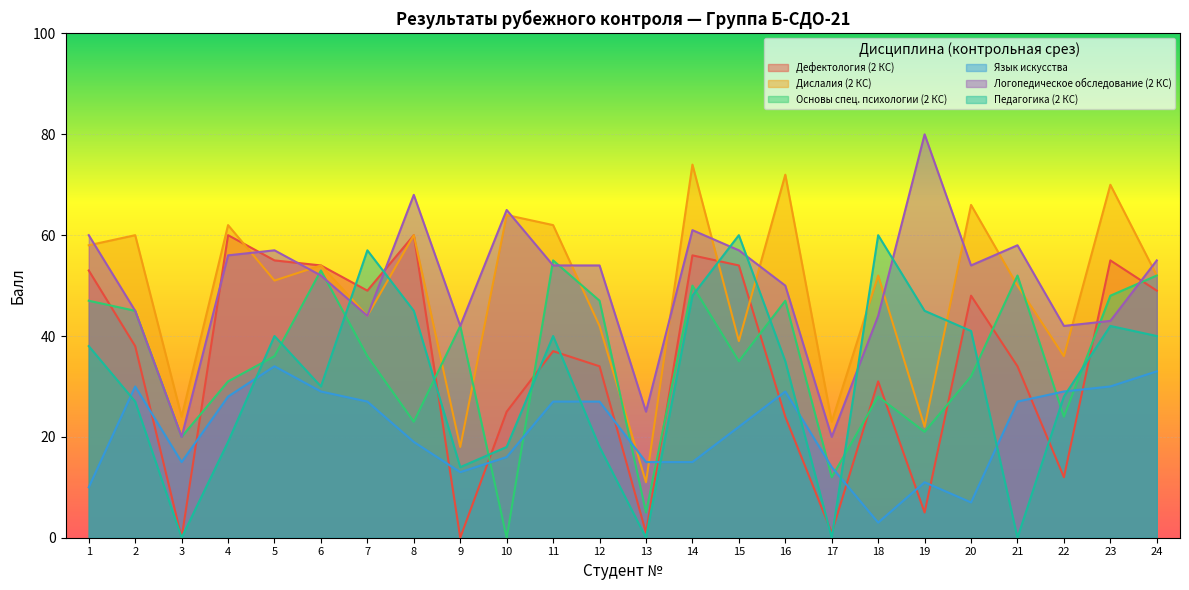

At which label does Основы спец. психологии (2 КС) first exceed 36?

1